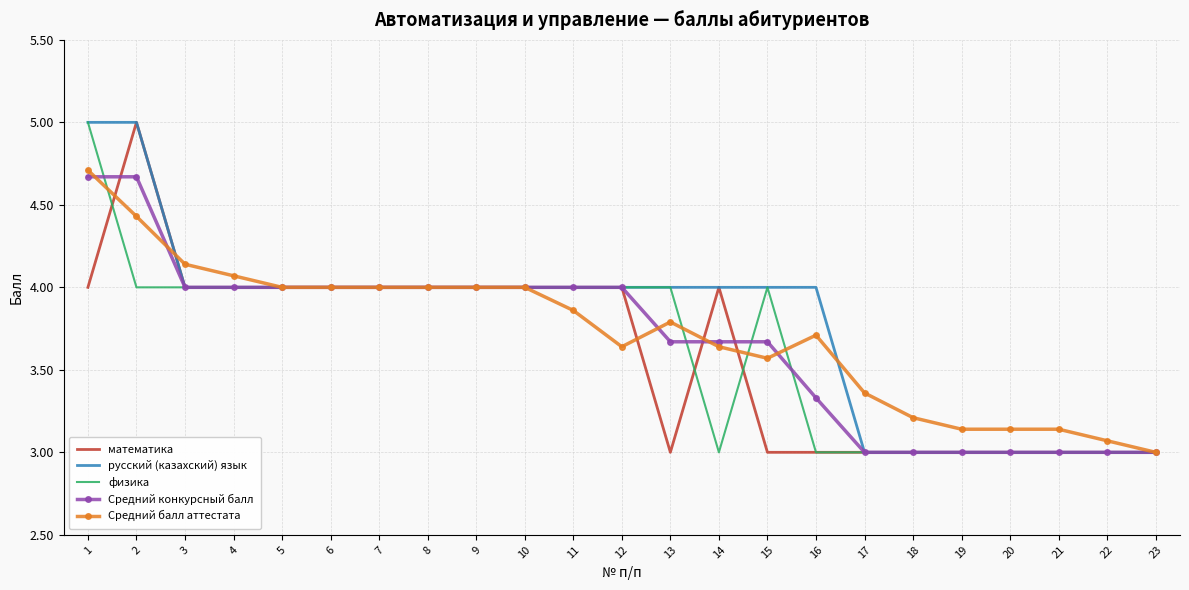

What is the lowest value of the русский (казахский) язык series?

3.0